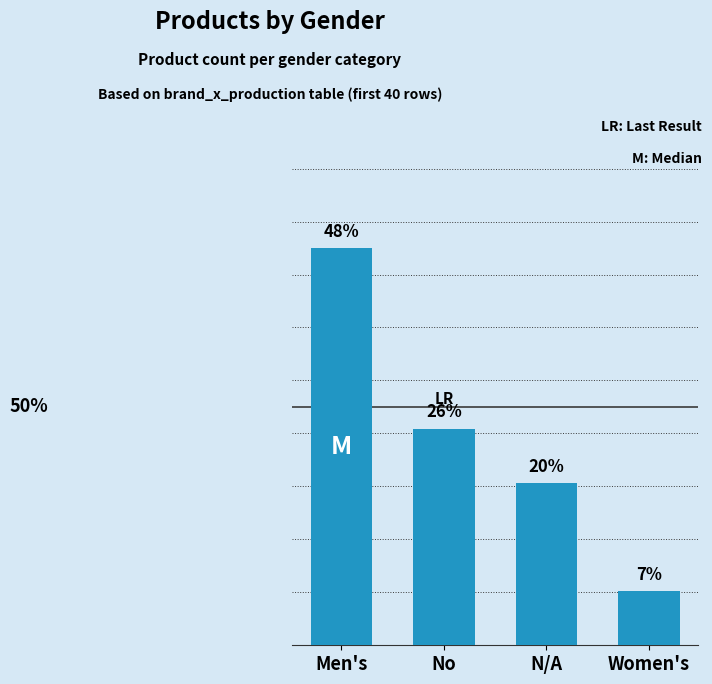

What is the sum of the values at N/A and Women's?

12